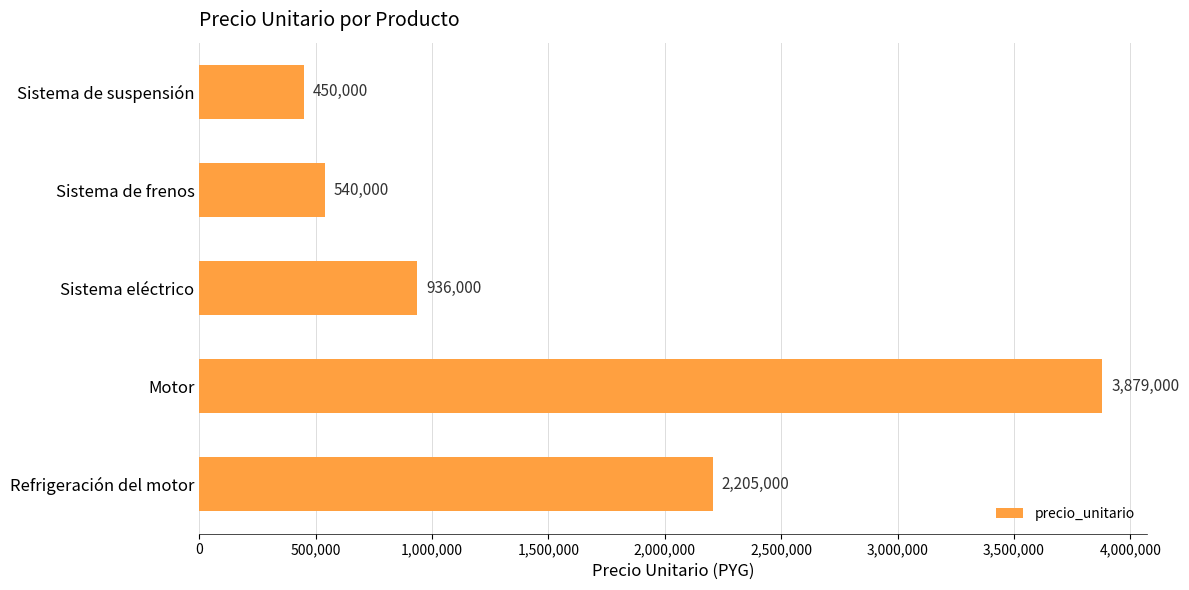

Is it true that the value at Sistema de suspensión is 620912?

False